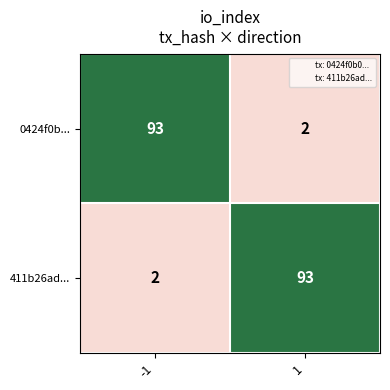

What is the difference between the 411b26ad... values at 1 and -1?

91